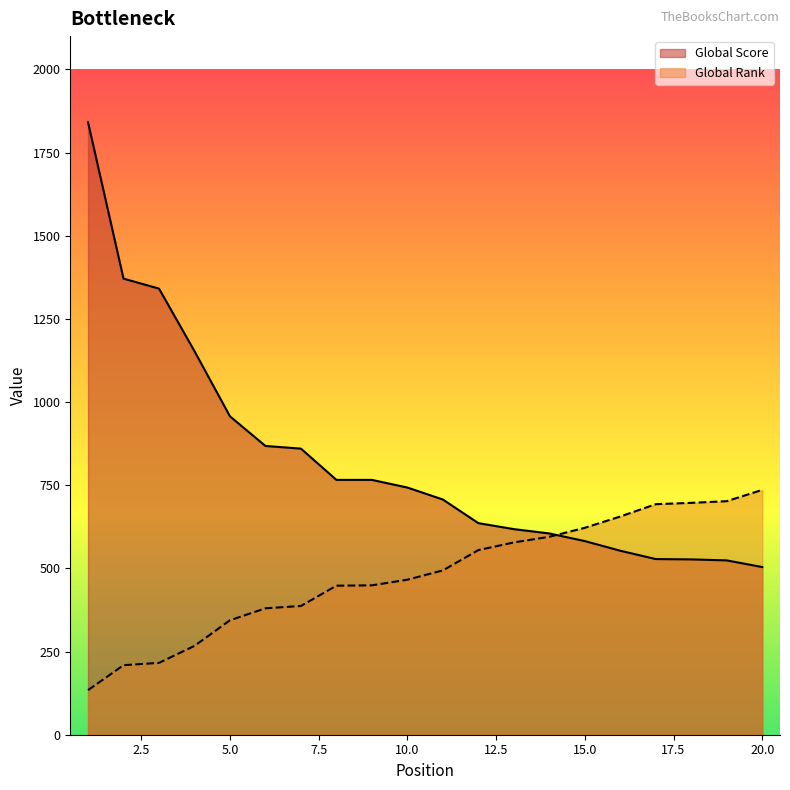

How many values in the Global Rank series are below 494?

10